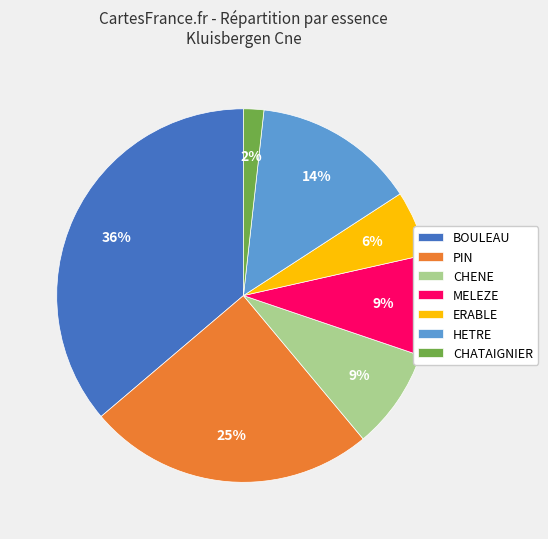

To the nearest percent, what is the combined percentage of CHATAIGNIER and BOULEAU?

38%